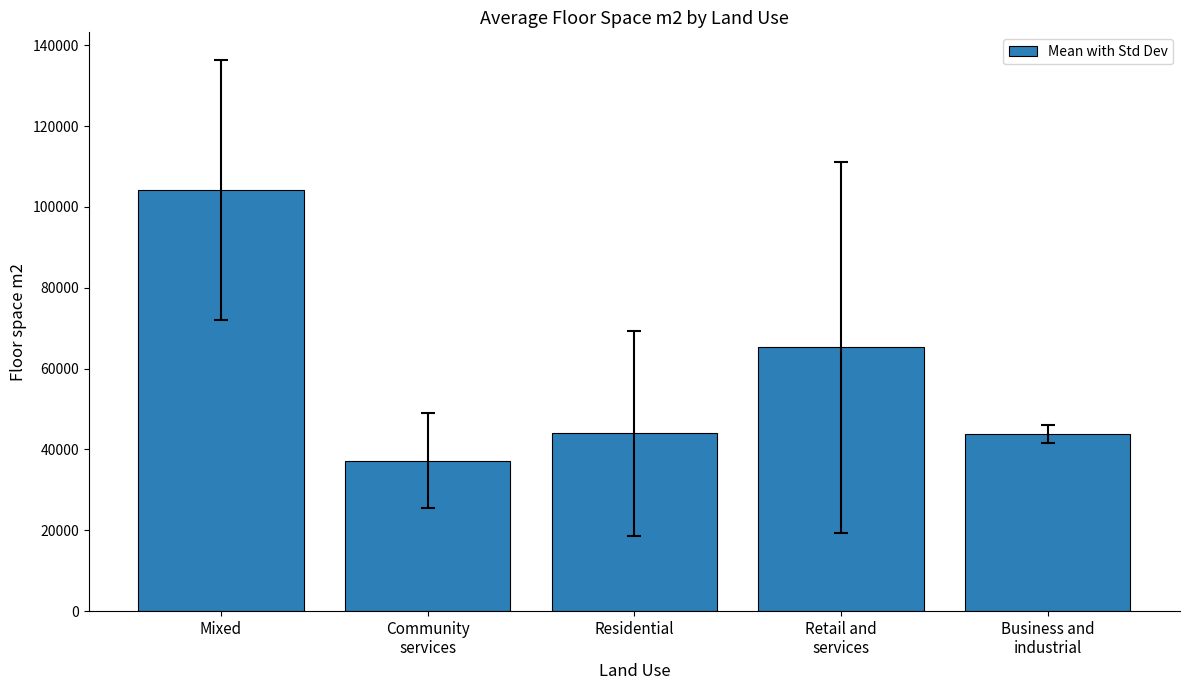

What is the value of the 1st bar from the left?

104169.5